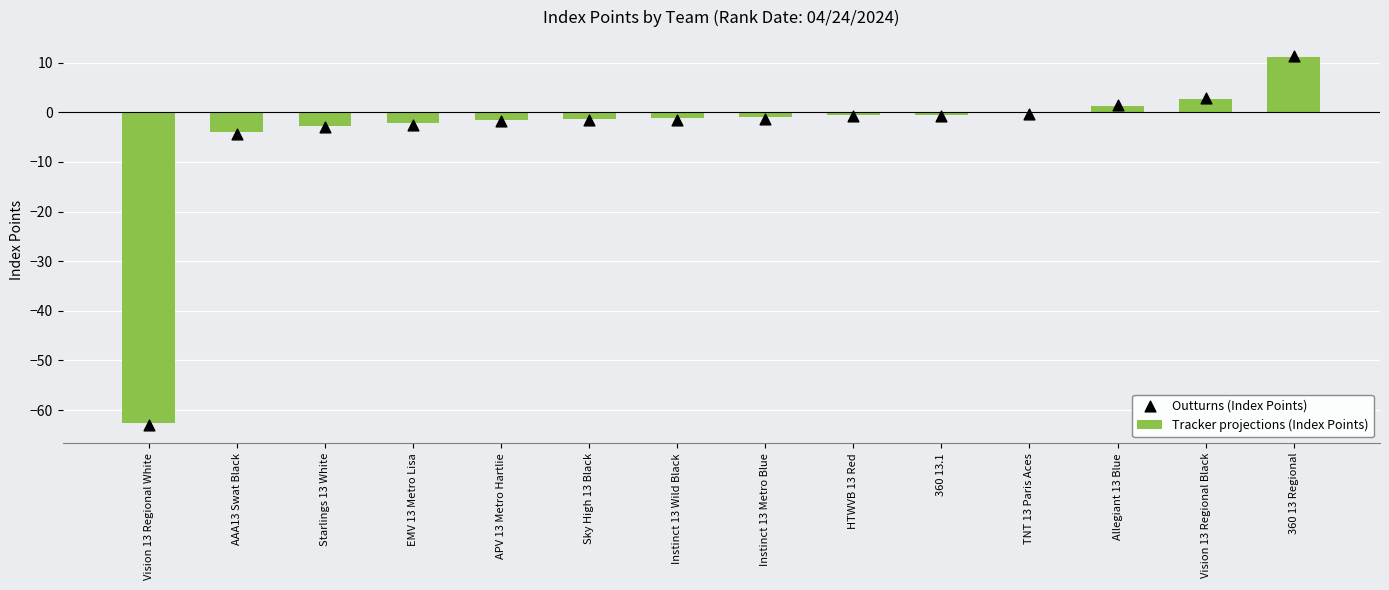

Which series reaches the minimum Y coordinate?

Outturns (Index Points)